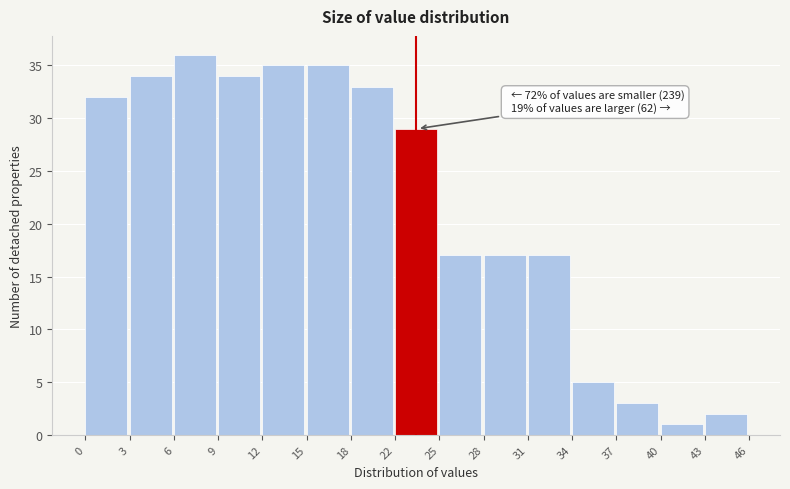

Over which range of the x-axis is the bar tallest?

6 to 9